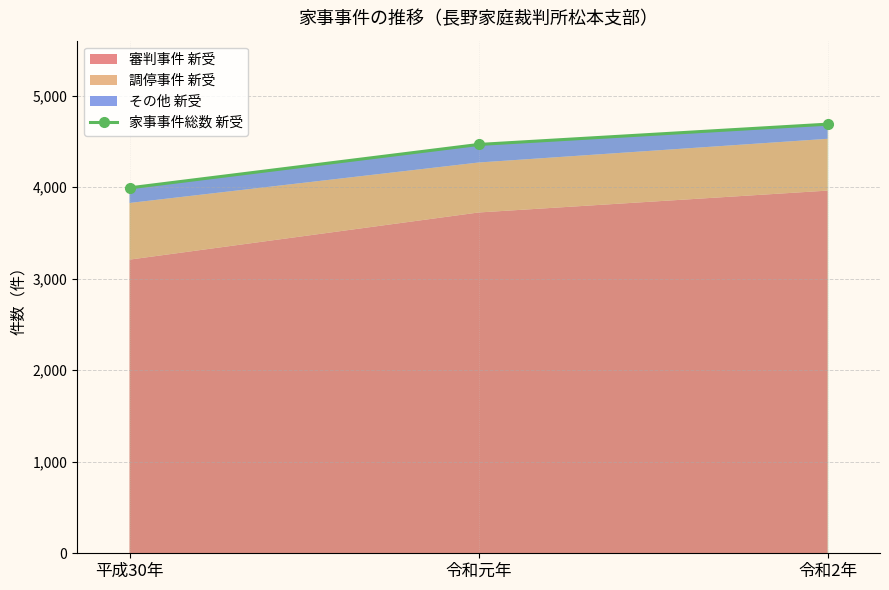

What is the difference between the values at 令和元年 and 平成30年?

474